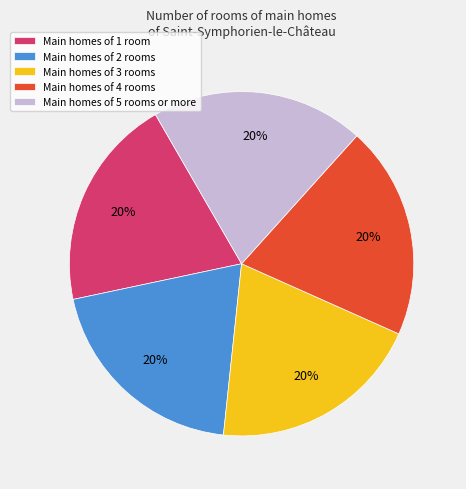

Is there a majority slice in this chart?

No